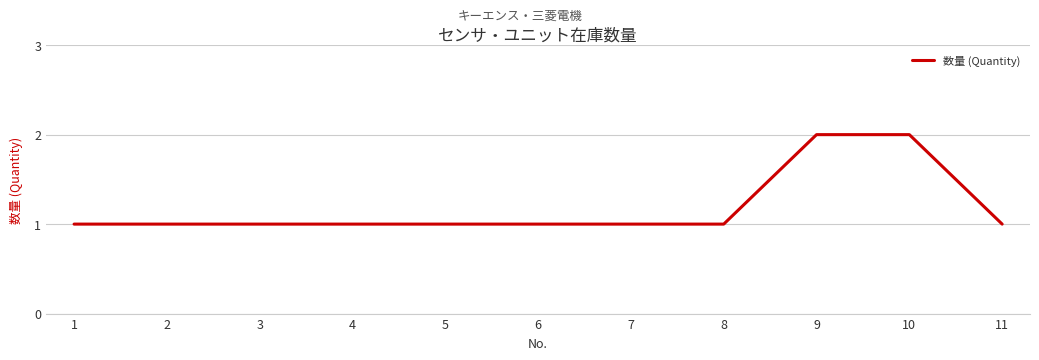

What is the sum of all values?

13